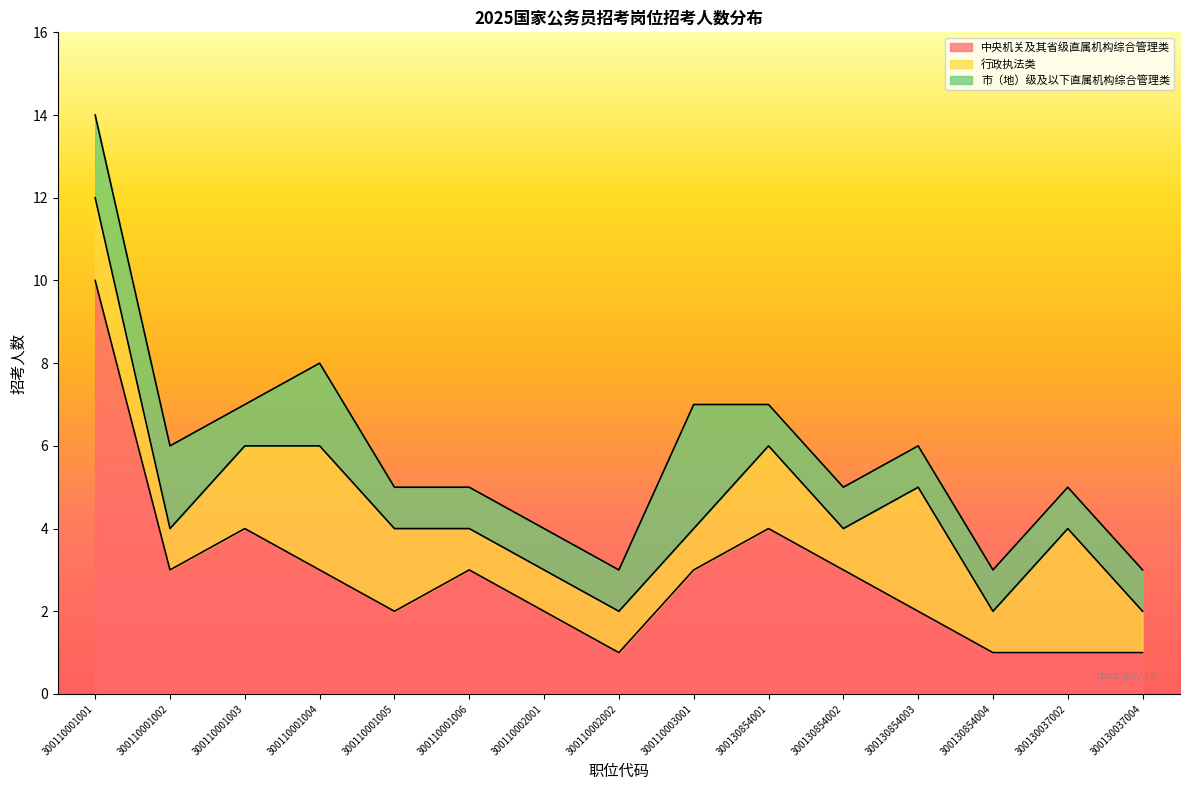

Which category has the highest value across all series?

300110001001